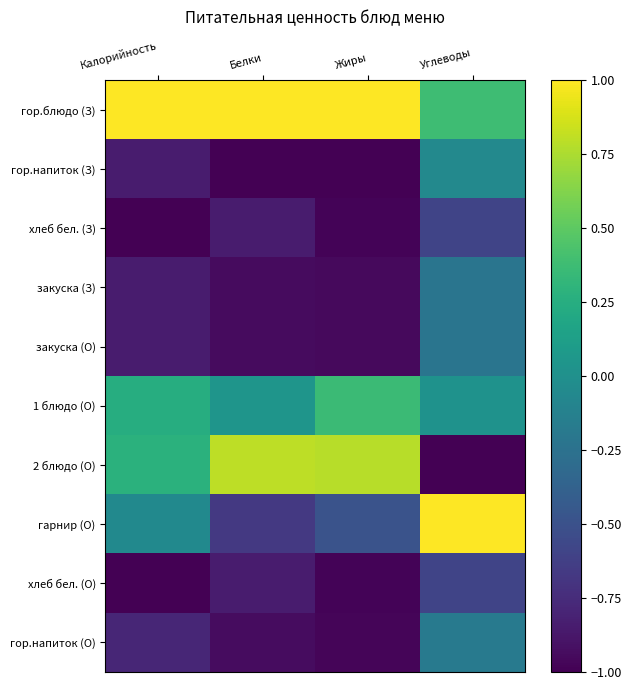

How many data points does each series have?

4